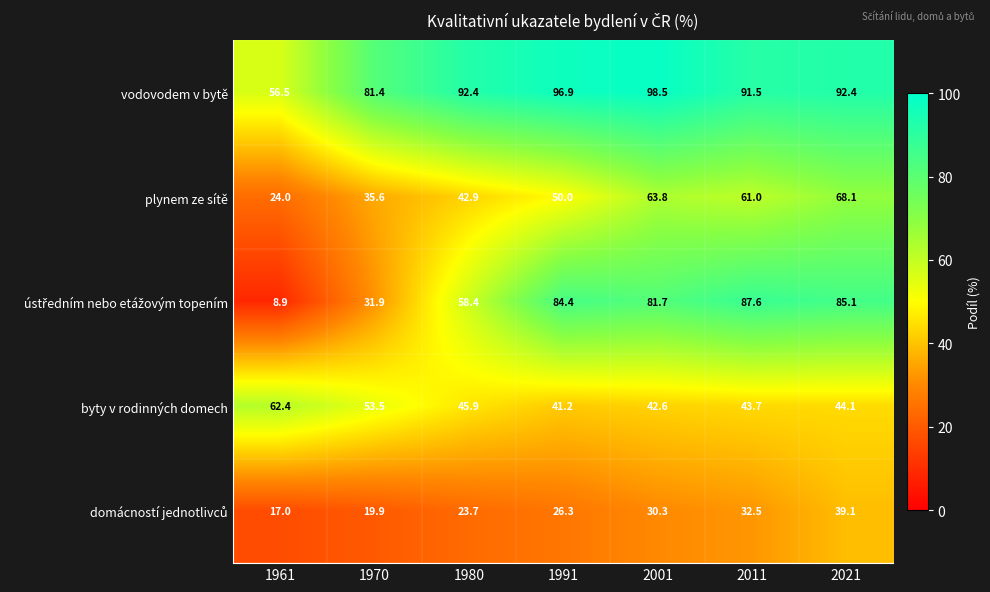

The value of byty v rodinných domech at 2011 is 43.7. True or false?

True